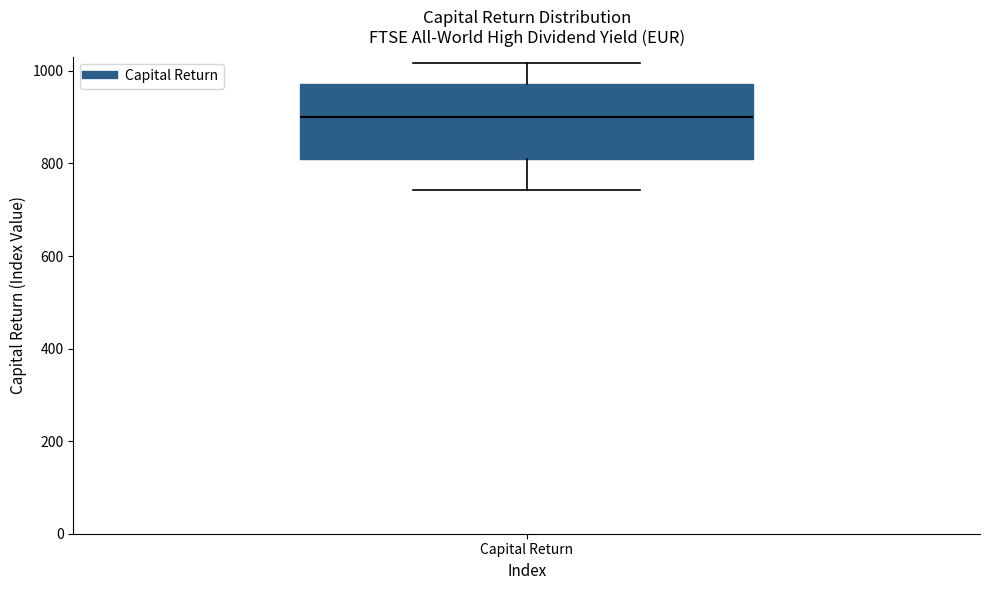

Where is the lower edge of the box for Capital Return on the y-axis? The values are not printed on the chart, so give them approximately, as read against the axis.

800